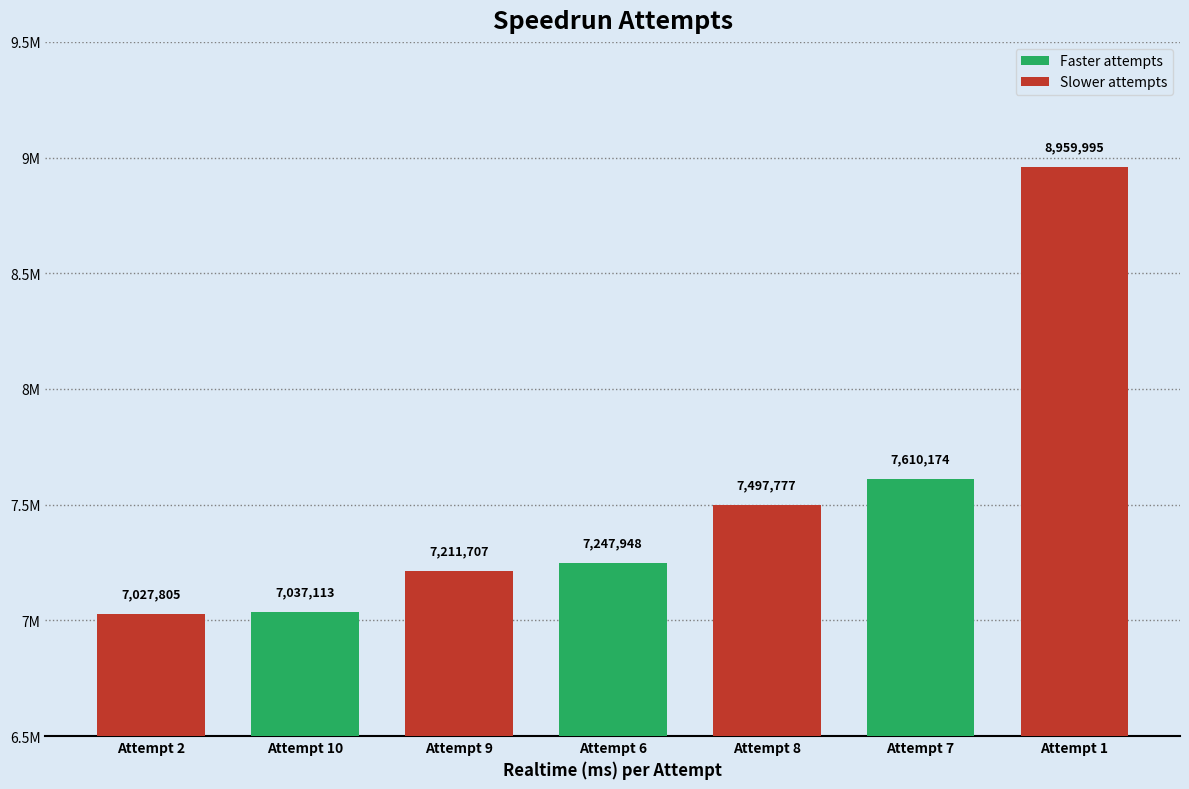

What is the value of the 4th bar from the left?

7247948